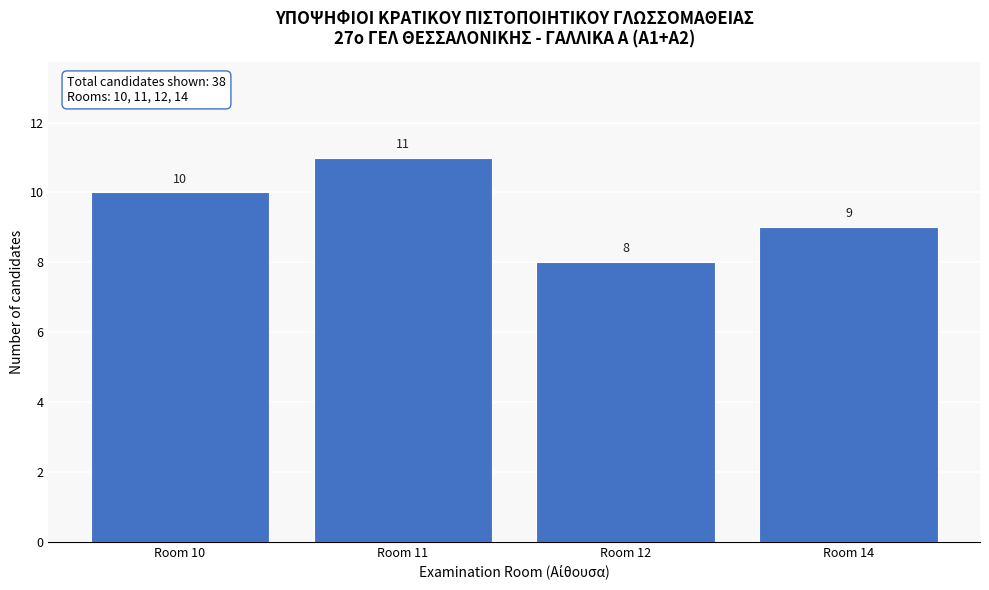

Reading right to left, transcribe all the data shown in this chart.

Room 14=9	Room 12=8	Room 11=11	Room 10=10